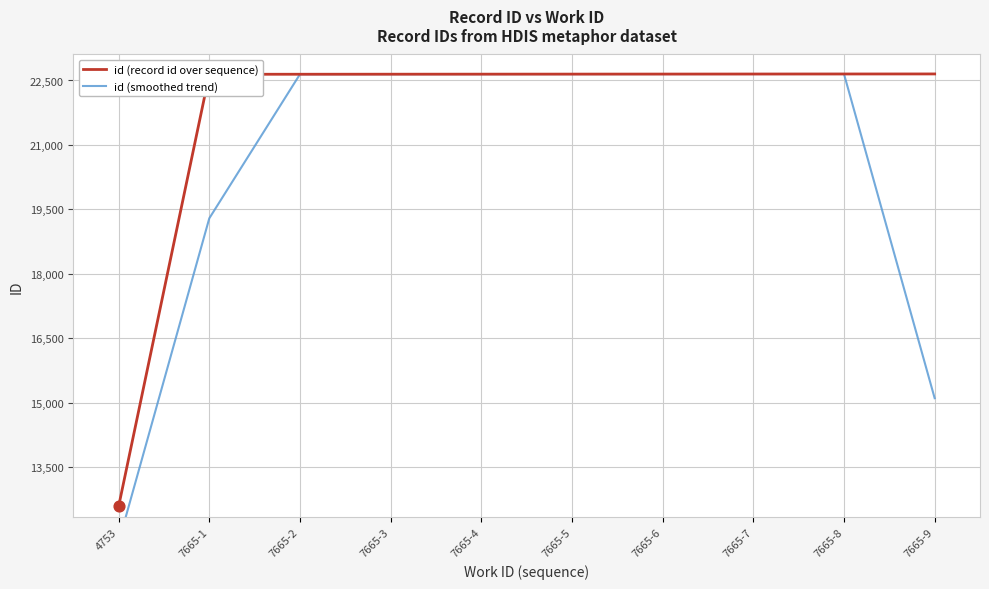

What are all the series names shown in the legend?

id (record id over sequence), id (smoothed trend)